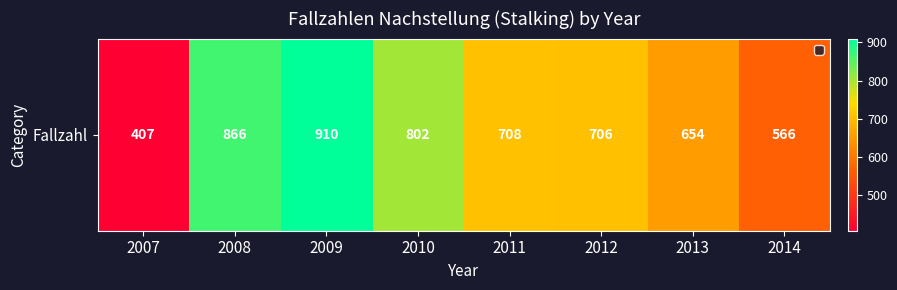

What is the greatest value displayed?

910